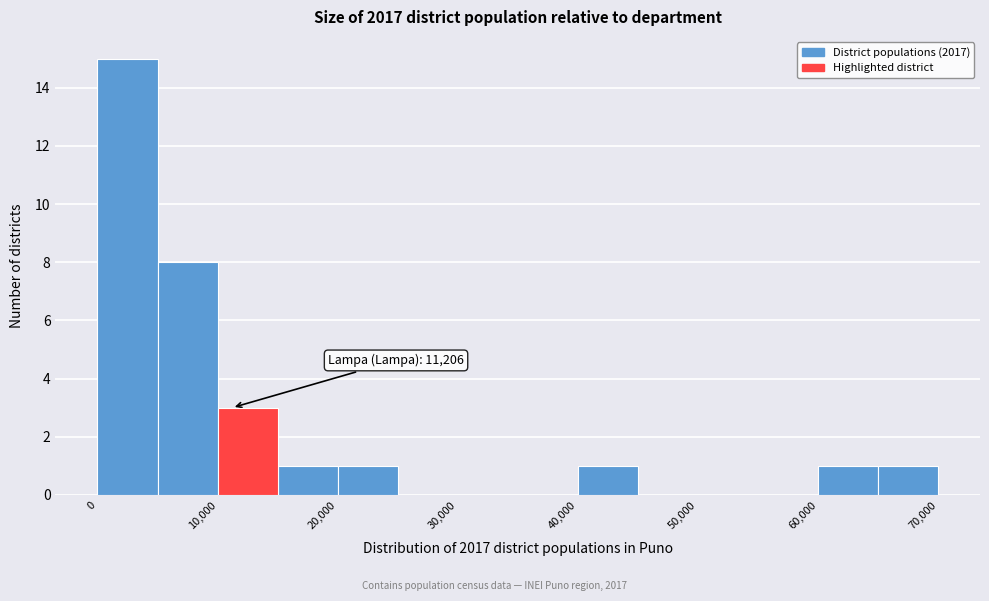

Which range on the x-axis has the tallest bar?

0 to 5000